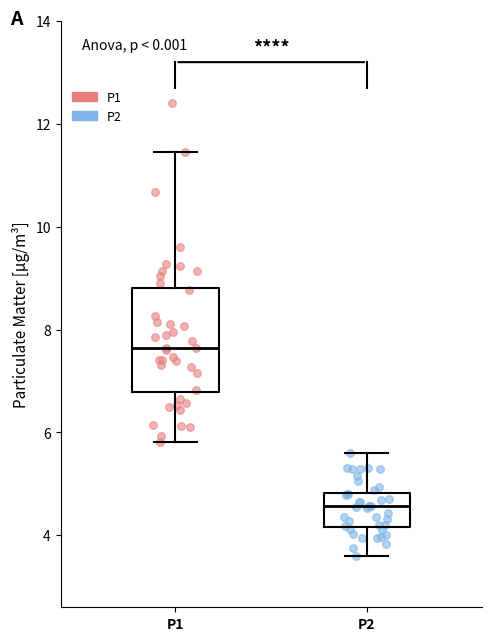

Which box's median line is the highest?

P1